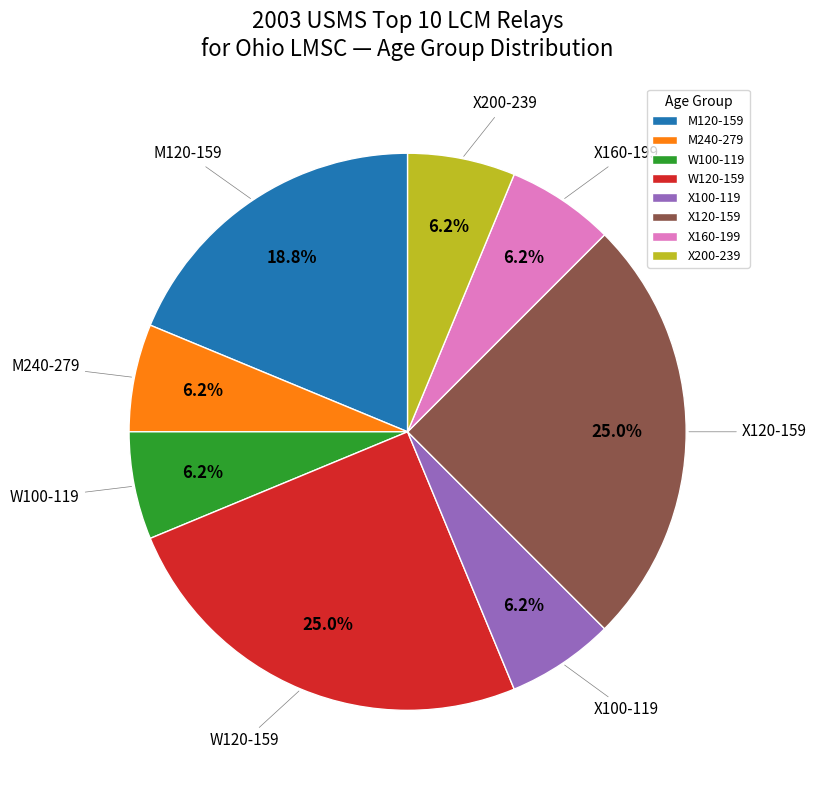

How many slices are in this pie chart?

8